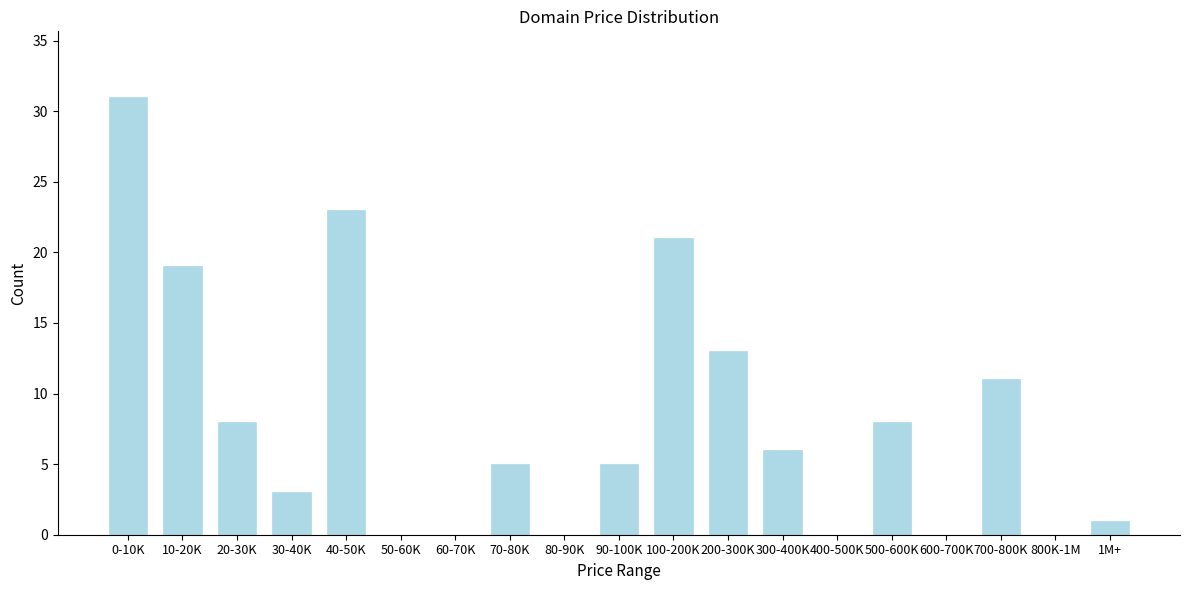

Reading right to left, list all the values displayed in this chart.

1M+=1	800K-1M=0	700-800K=11	600-700K=0	500-600K=8	400-500K=0	300-400K=6	200-300K=13	100-200K=21	90-100K=5	80-90K=0	70-80K=5	60-70K=0	50-60K=0	40-50K=23	30-40K=3	20-30K=8	10-20K=19	0-10K=31